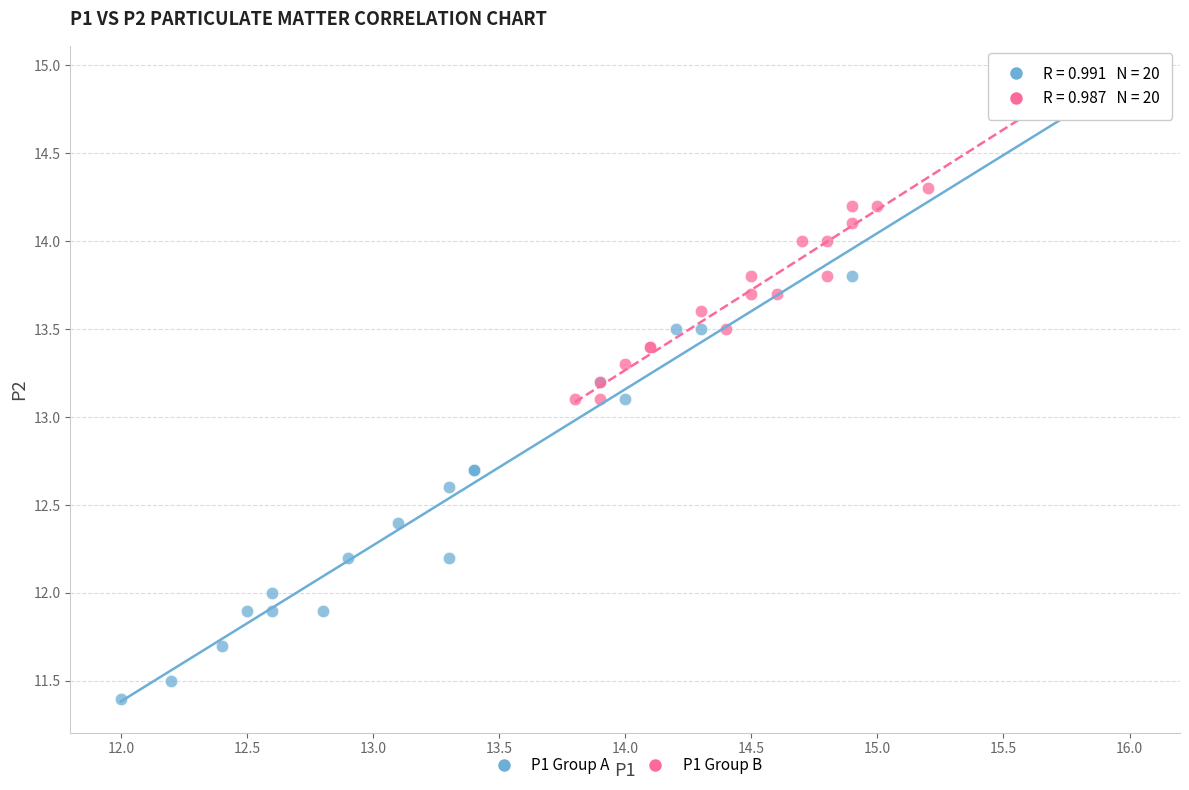

Which series has the widest spread of Y values?

P1 Group A